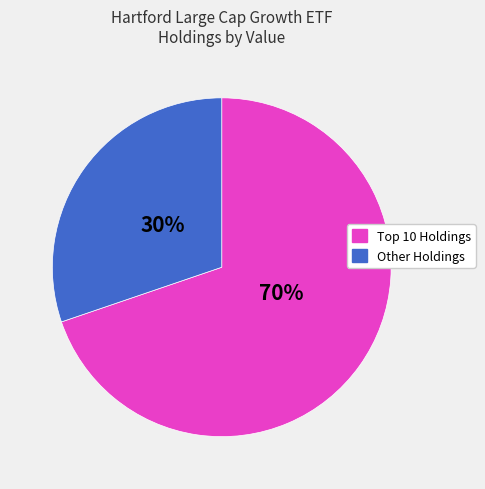

Does any single category account for the majority?

Yes